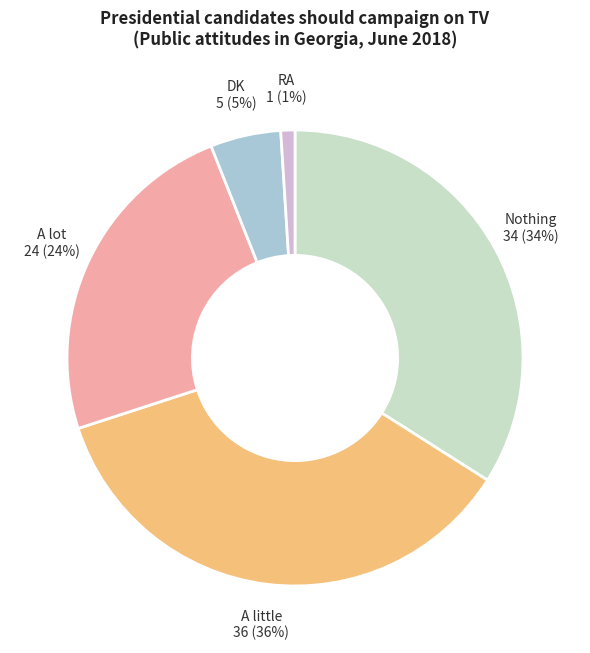

Between Nothing and RA, which is larger?

Nothing